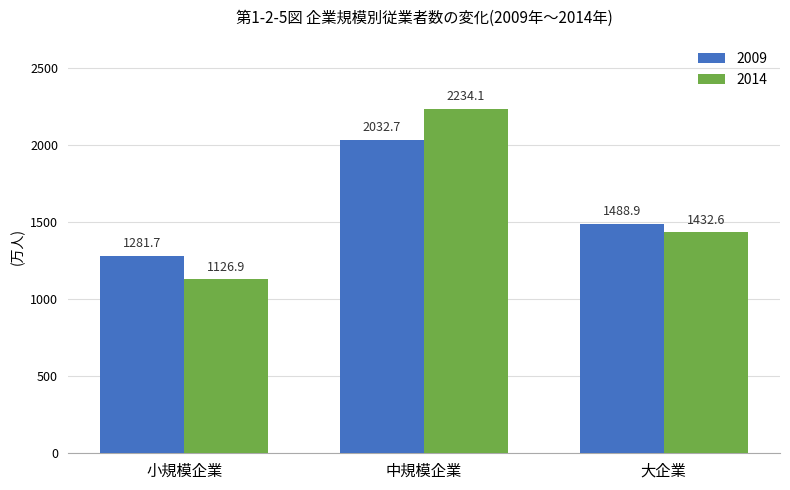

What is the highest value of the 2009 series?

2032.7